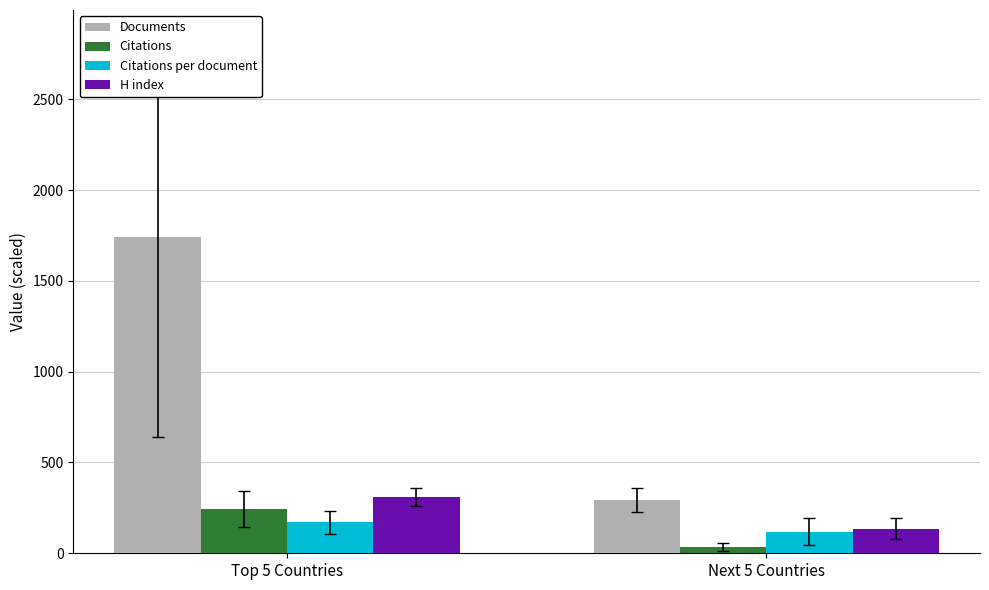

Where is H index nearest to the value 223?

Next 5 Countries